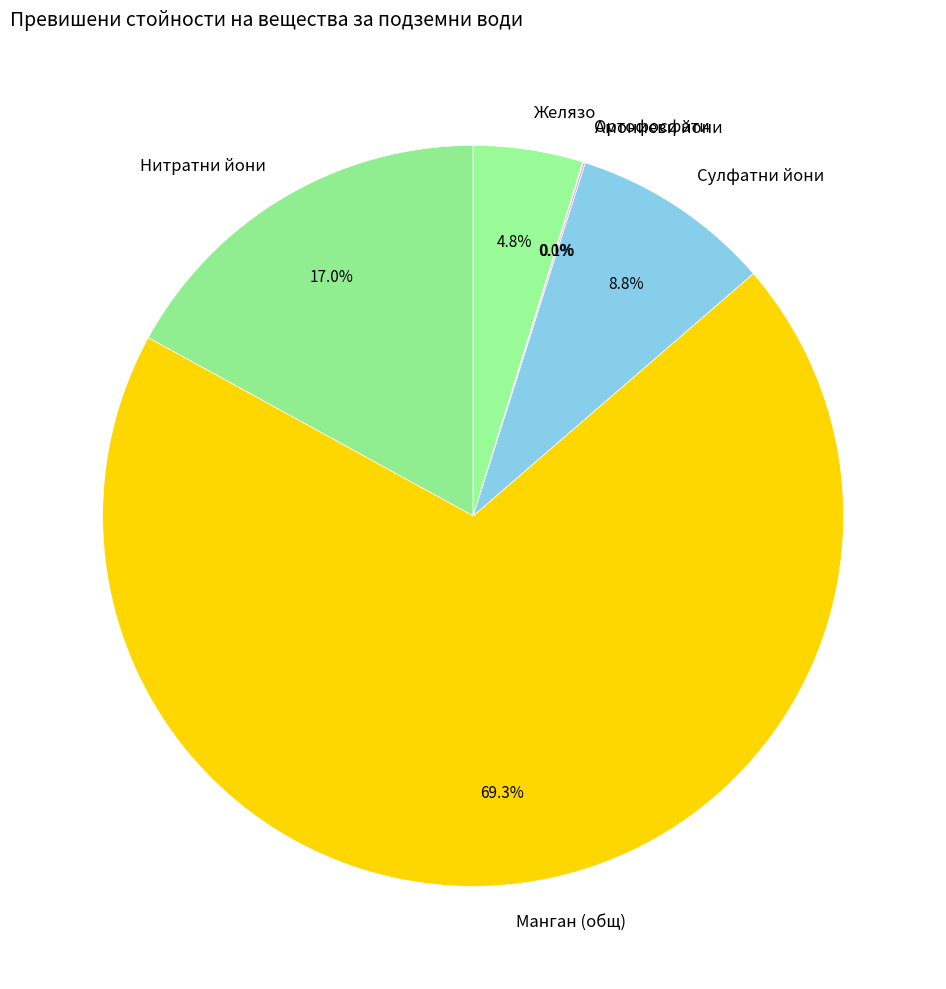

Which has a higher value, Манган (общ) or Сулфатни йони?

Манган (общ)